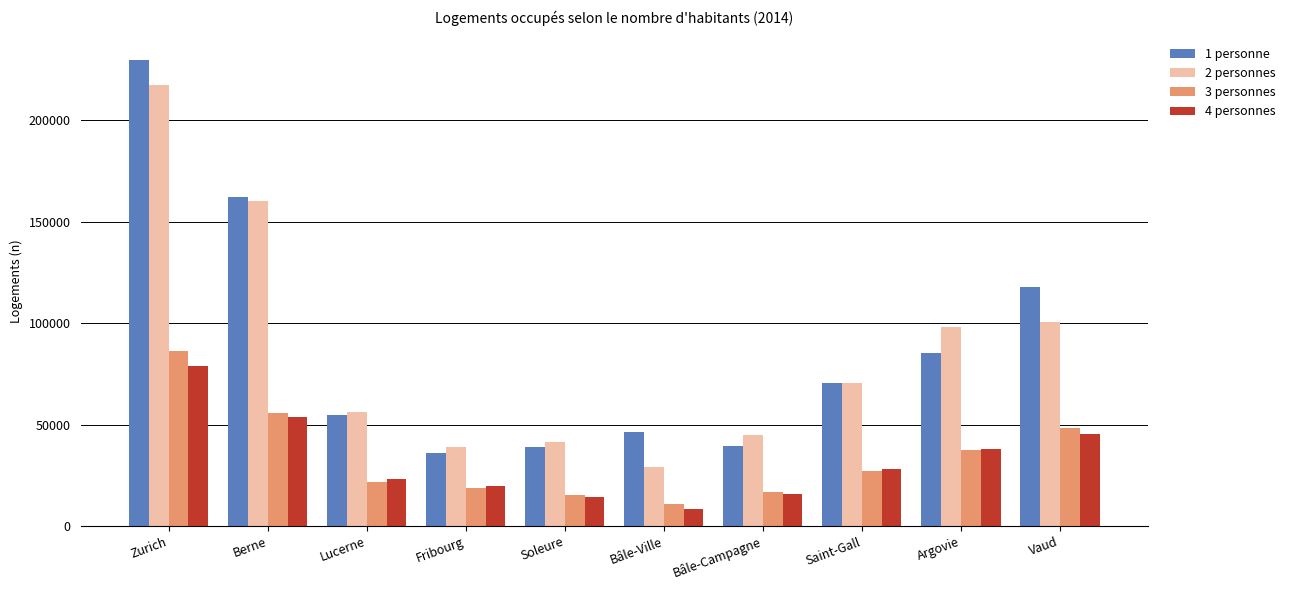

What are all the series names shown in the legend?

1 personne, 2 personnes, 3 personnes, 4 personnes